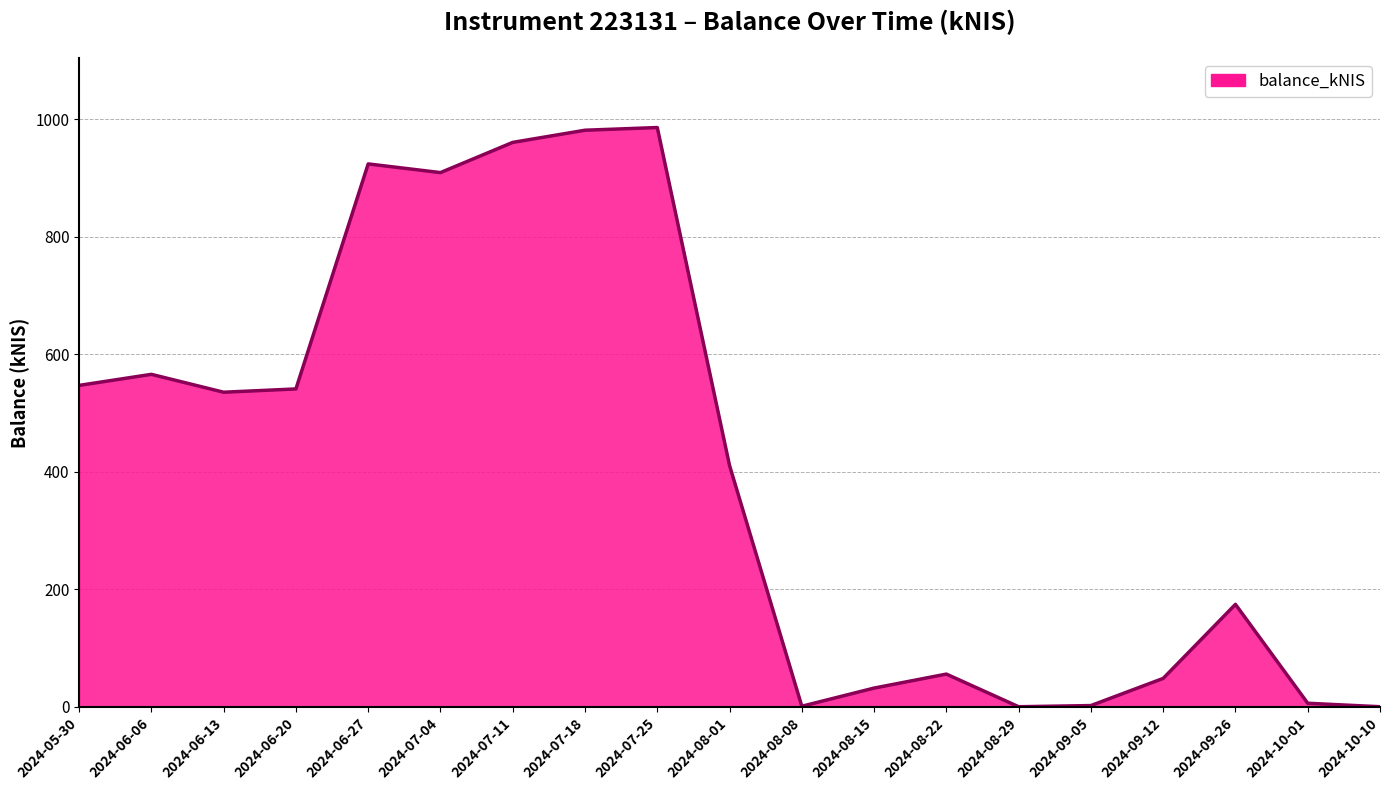

What position from the left is 2024-07-18?

8